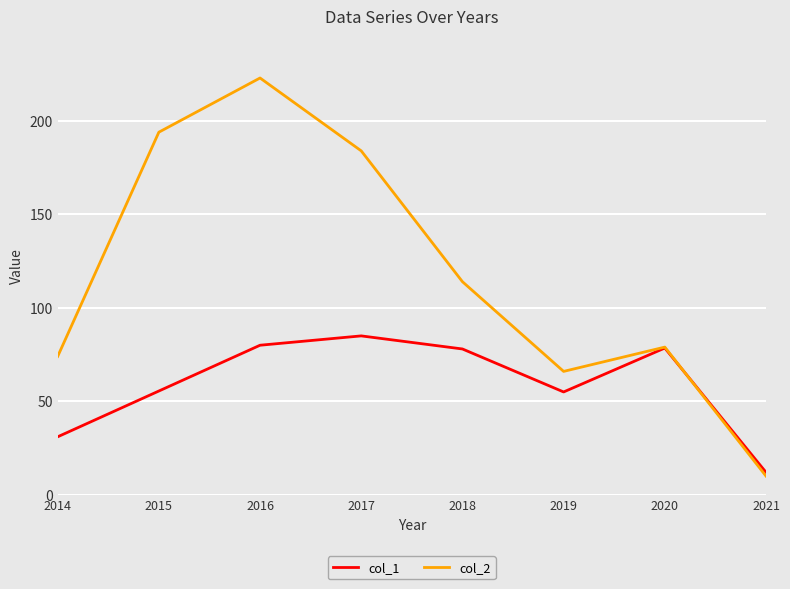

Which category has the highest value in the col_1 series?

2017